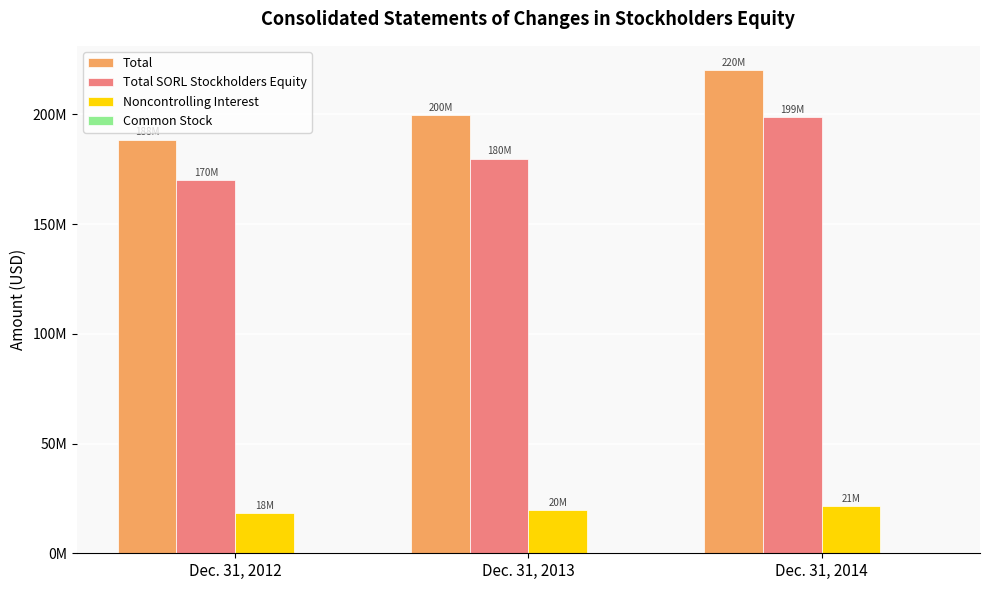

What is the difference between the highest and lowest values at Dec. 31, 2013?

199465352